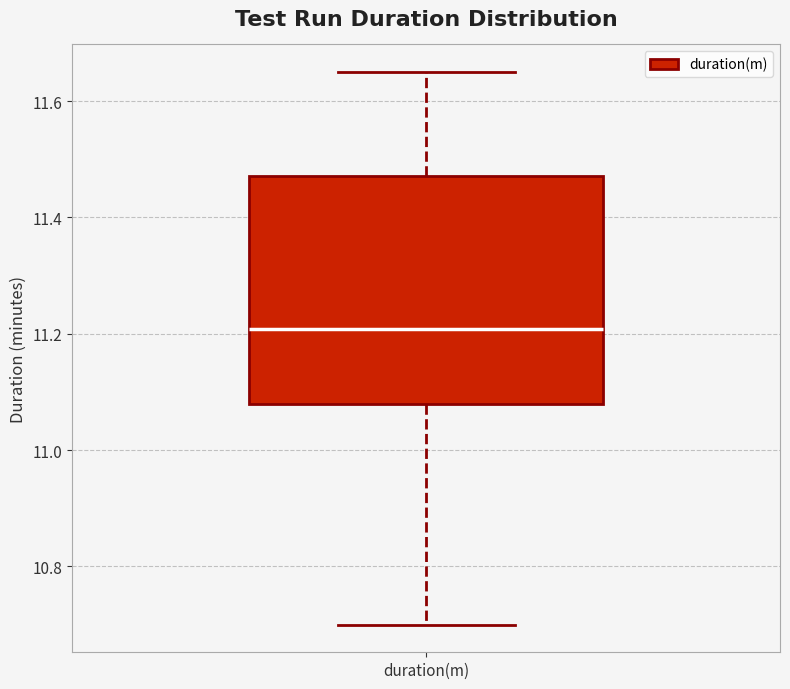

Transcribe this box plot: give where the median line is, the range the box spans, and where the two whiskers end, as read against the y-axis. The values are not printed on the chart, so give them approximately, as read against the axis.

median 11.20, box 11.08 to 11.48, whiskers 10.70 to 11.66